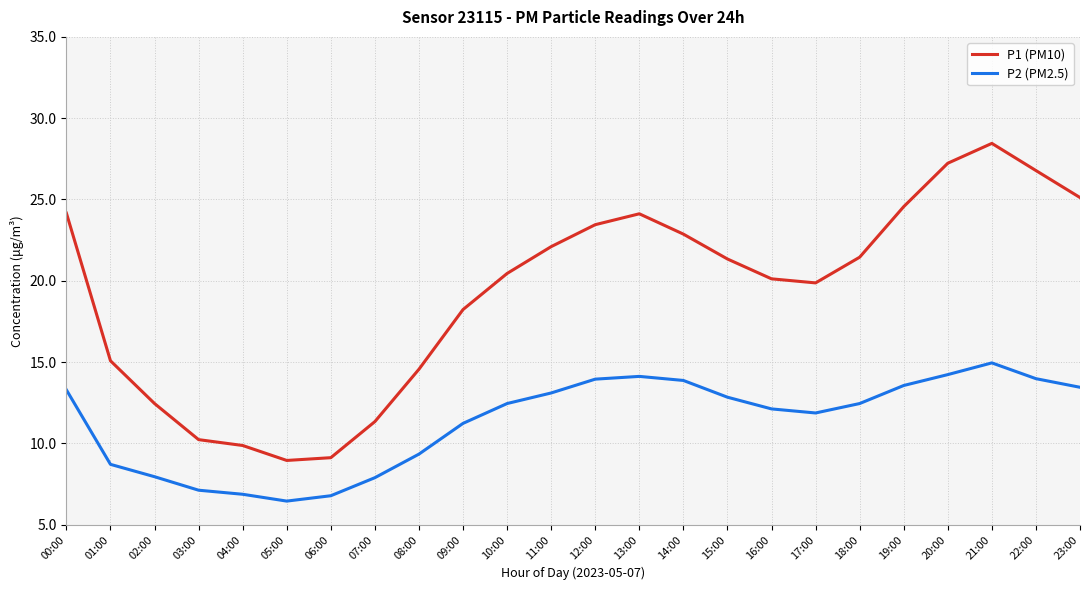

At which category is the sum across all series the highest?

21:00